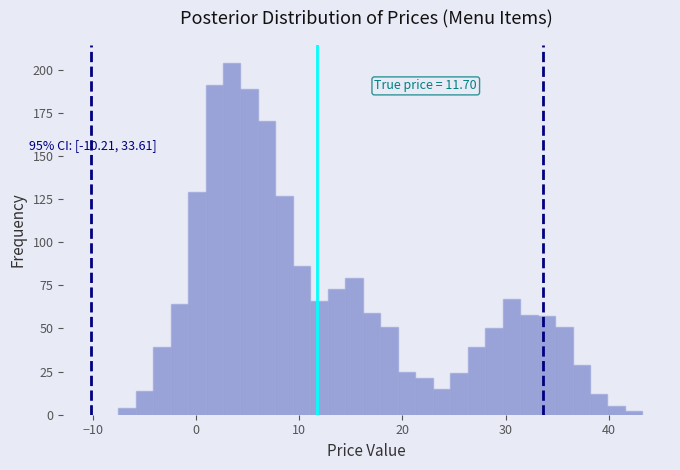

Around what value on the x-axis is the tallest bar? Give the approximate position of its centre, as read against the axis.

3